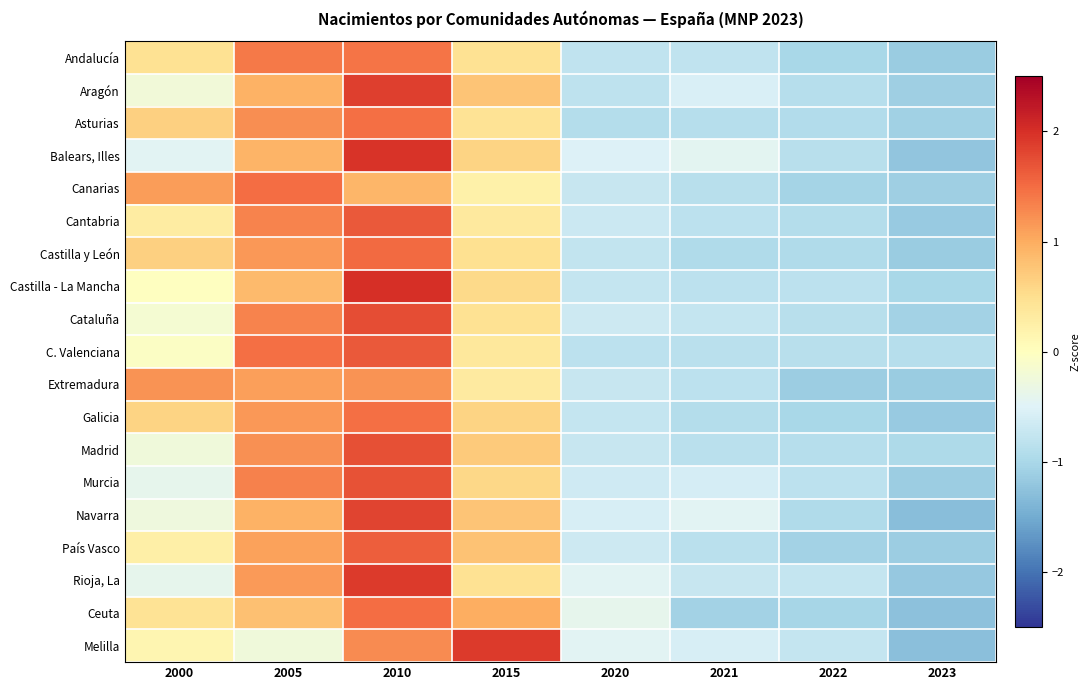

Reading left to right, list all the values displayed in this chart.

Andalucía: 2000=0.5	2005=1.4	2010=1.4	2015=0.5	2020=-0.8	2021=-0.8	2022=-1.0	2023=-1.1
Aragón: 2000=-0.2	2005=1.0	2010=1.9	2015=0.8	2020=-0.8	2021=-0.6	2022=-0.9	2023=-1.1
Asturias: 2000=0.7	2005=1.2	2010=1.5	2015=0.4	2020=-0.9	2021=-0.9	2022=-0.9	2023=-1.1
Balears, Illes: 2000=-0.5	2005=0.9	2010=2.0	2015=0.6	2020=-0.5	2021=-0.4	2022=-0.9	2023=-1.2
Canarias: 2000=1.1	2005=1.5	2010=0.9	2015=0.2	2020=-0.7	2021=-0.9	2022=-1.0	2023=-1.1
Cantabria: 2000=0.3	2005=1.3	2010=1.6	2015=0.3	2020=-0.7	2021=-0.8	2022=-0.9	2023=-1.2
Castilla y León: 2000=0.6	2005=1.2	2010=1.5	2015=0.5	2020=-0.8	2021=-1.0	2022=-0.9	2023=-1.2
Castilla - La Mancha: 2000=-0.0	2005=0.9	2010=2.0	2015=0.6	2020=-0.8	2021=-0.8	2022=-0.8	2023=-1.0
Cataluña: 2000=-0.2	2005=1.3	2010=1.8	2015=0.5	2020=-0.7	2021=-0.7	2022=-0.9	2023=-1.1
C. Valenciana: 2000=-0.1	2005=1.5	2010=1.6	2015=0.4	2020=-0.8	2021=-0.8	2022=-0.9	2023=-0.9
Extremadura: 2000=1.2	2005=1.1	2010=1.2	2015=0.3	2020=-0.7	2021=-0.8	2022=-1.1	2023=-1.1
Galicia: 2000=0.6	2005=1.2	2010=1.5	2015=0.6	2020=-0.8	2021=-0.9	2022=-1.0	2023=-1.2
Madrid: 2000=-0.2	2005=1.2	2010=1.7	2015=0.7	2020=-0.7	2021=-0.8	2022=-0.9	2023=-1.0
Murcia: 2000=-0.4	2005=1.3	2010=1.7	2015=0.6	2020=-0.7	2021=-0.6	2022=-0.8	2023=-1.1
Navarra: 2000=-0.3	2005=1.0	2010=1.8	2015=0.8	2020=-0.6	2021=-0.5	2022=-0.9	2023=-1.3
País Vasco: 2000=0.2	2005=1.1	2010=1.6	2015=0.8	2020=-0.7	2021=-0.8	2022=-1.1	2023=-1.1
Rioja, La: 2000=-0.4	2005=1.1	2010=1.9	2015=0.5	2020=-0.5	2021=-0.7	2022=-0.7	2023=-1.2
Ceuta: 2000=0.4	2005=0.8	2010=1.5	2015=1.0	2020=-0.4	2021=-1.1	2022=-1.0	2023=-1.3
Melilla: 2000=0.2	2005=-0.2	2010=1.3	2015=1.9	2020=-0.5	2021=-0.6	2022=-0.7	2023=-1.3